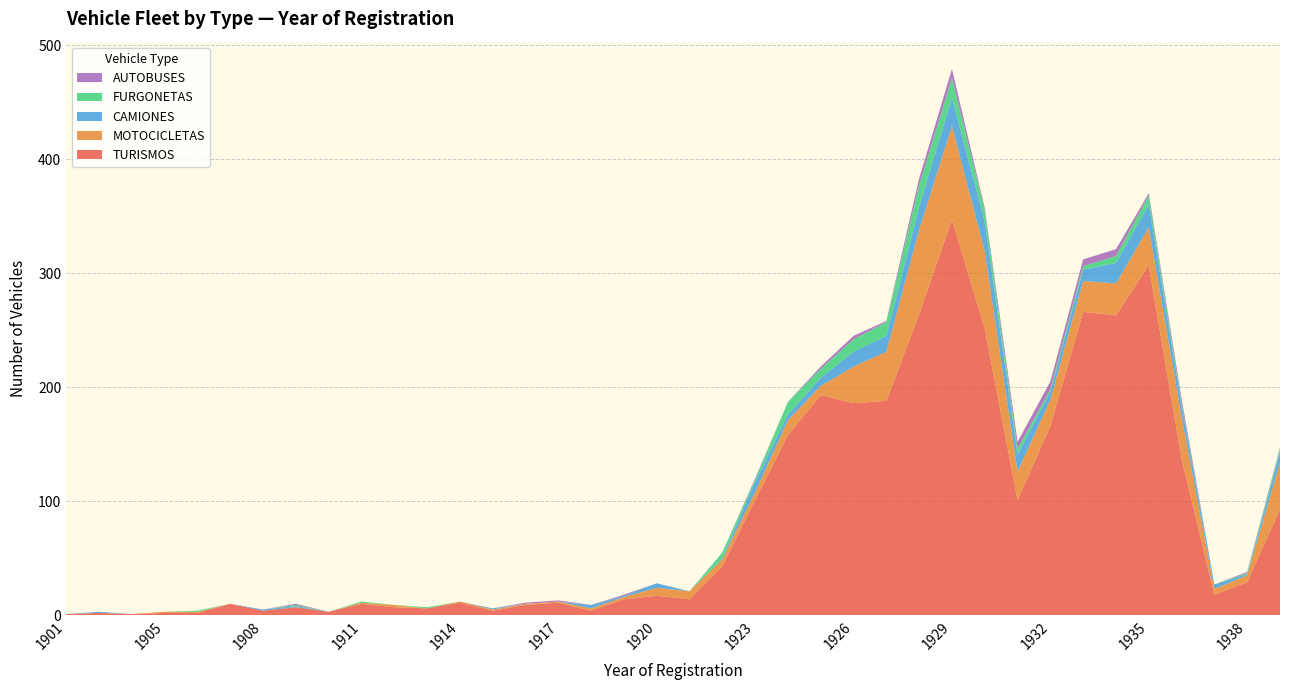

Reading left to right, what are all the values shown in this chart?

TURISMOS: 1901=1	1902=2	1904=1	1905=2	1906=2	1907=10	1908=4	1909=7	1910=3	1911=10	1912=7	1913=6	1914=11	1915=4	1916=9	1917=11	1918=4	1919=14	1920=17	1921=14	1922=43	1923=101	1924=158	1925=193	1926=186	1927=188	1928=264	1929=347	1930=251	1931=101	1932=166	1933=266	1934=263	1935=307	1936=137	1937=18	1938=29	1939=93
MOTOCICLETAS: 1901=0	1902=0	1904=0	1905=1	1906=1	1907=0	1908=0	1909=0	1910=0	1911=1	1912=2	1913=0	1914=1	1915=1	1916=1	1917=1	1918=2	1919=2	1920=7	1921=7	1922=6	1923=7	1924=13	1925=8	1926=32	1927=43	1928=74	1929=82	1930=68	1931=25	1932=23	1933=27	1934=28	1935=33	1936=37	1937=5	1938=6	1939=41
CAMIONES: 1901=0	1902=1	1904=0	1905=0	1906=0	1907=0	1908=1	1909=1	1910=0	1911=0	1912=0	1913=0	1914=0	1915=1	1916=0	1917=0	1918=3	1919=1	1920=4	1921=0	1922=1	1923=9	1924=5	1925=7	1926=13	1927=14	1928=20	1929=25	1930=26	1931=15	1932=7	1933=10	1934=18	1935=20	1936=10	1937=4	1938=1	1939=9
FURGONETAS: 1901=0	1902=0	1904=0	1905=0	1906=1	1907=0	1908=0	1909=1	1910=0	1911=1	1912=0	1913=1	1914=0	1915=0	1916=0	1917=0	1918=0	1919=0	1920=0	1921=0	1922=5	1923=2	1924=11	1925=8	1926=11	1927=12	1928=19	1929=17	1930=10	1931=5	1932=2	1933=3	1934=6	1935=8	1936=2	1937=0	1938=1	1939=3
AUTOBUSES: 1901=0	1902=0	1904=0	1905=0	1906=0	1907=0	1908=0	1909=1	1910=0	1911=0	1912=0	1913=0	1914=0	1915=0	1916=1	1917=1	1918=0	1919=1	1920=0	1921=0	1922=0	1923=1	1924=0	1925=2	1926=3	1927=1	1928=6	1929=8	1930=2	1931=6	1932=7	1933=6	1934=6	1935=2	1936=4	1937=0	1938=1	1939=1